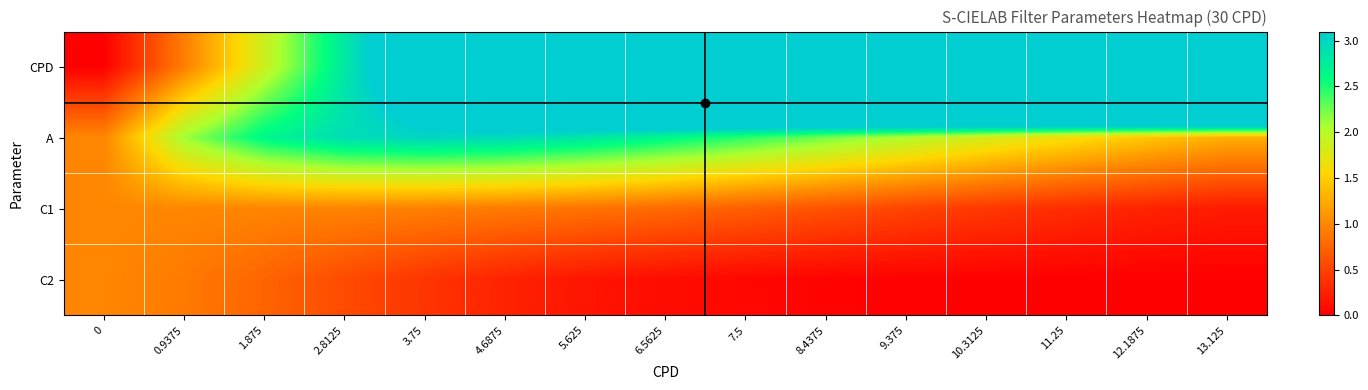

Which has a higher value, 7.5 or 2.8125?

7.5